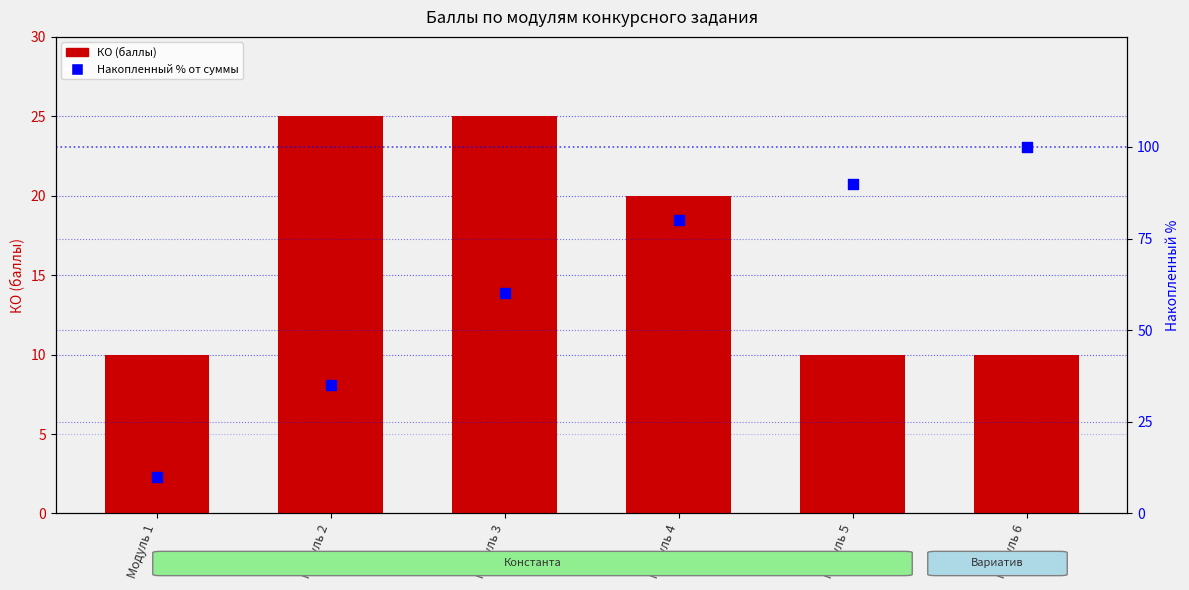

What are all the series names shown in the legend?

КО (баллы), Накопленный % от суммы